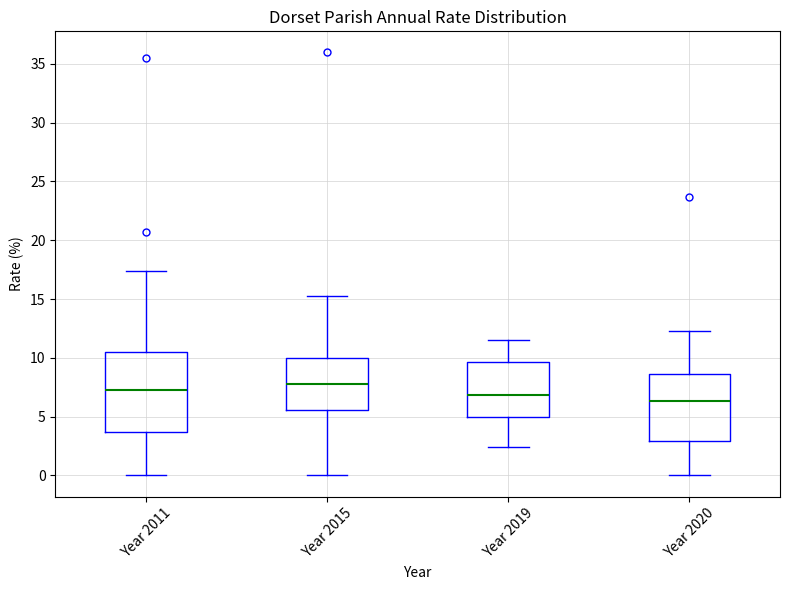

Reading left to right, transcribe this box plot: for each box, give where its median line is, the range the box spans, and where its two whiskers end, as read against the y-axis. The values are not printed on the chart, so give them approximately, as read against the axis.

Year 2011: median 7.0, box 3.5 to 10.5, whiskers 0.0 to 17.5
Year 2015: median 8.0, box 5.5 to 10.0, whiskers 0.0 to 15.5
Year 2019: median 7.0, box 5.0 to 9.5, whiskers 2.5 to 11.5
Year 2020: median 6.5, box 3.0 to 8.5, whiskers 0.0 to 12.5